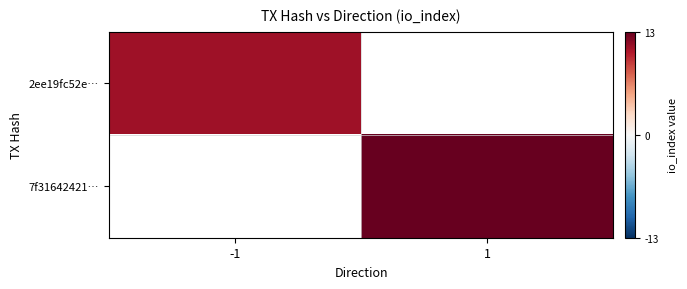

Is it true that 2ee19fc52e… equals 6.9 at -1?

False